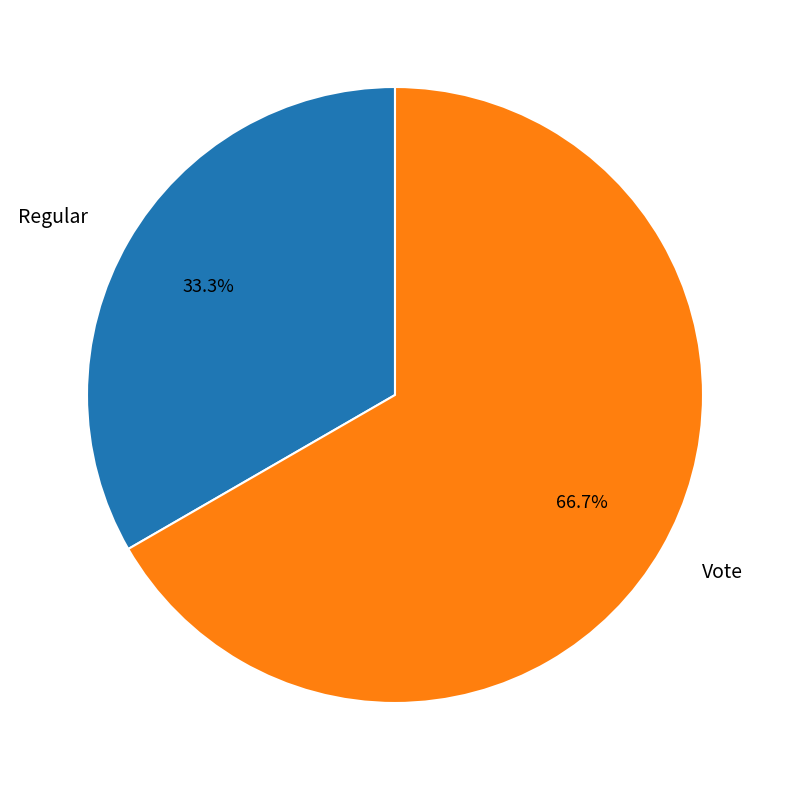

To the nearest percent, what is the combined percentage of Regular and Vote?

100%